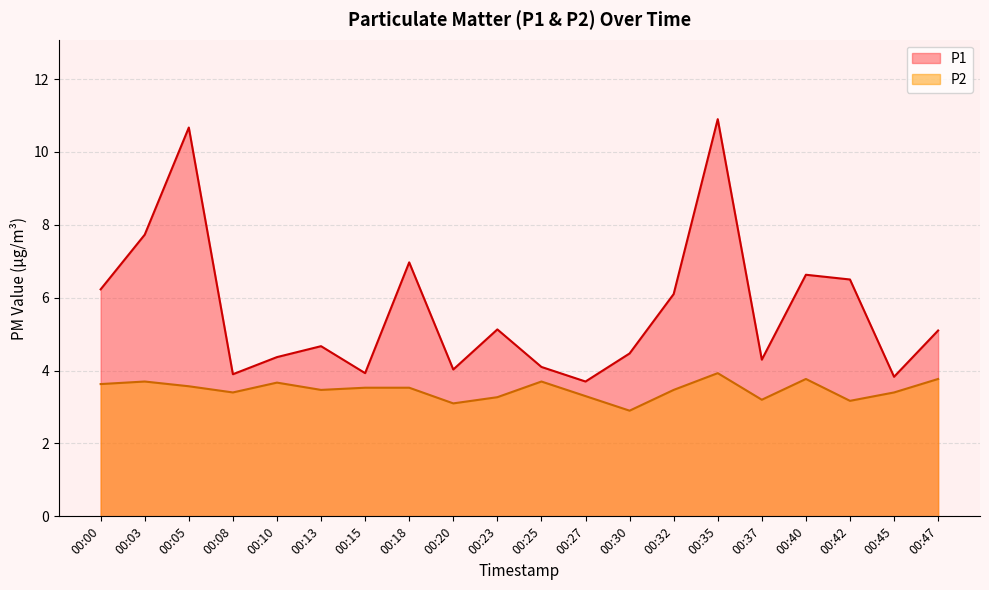

Is the value of P2 at 00:20 greater than the value of P1 at 00:45?

No